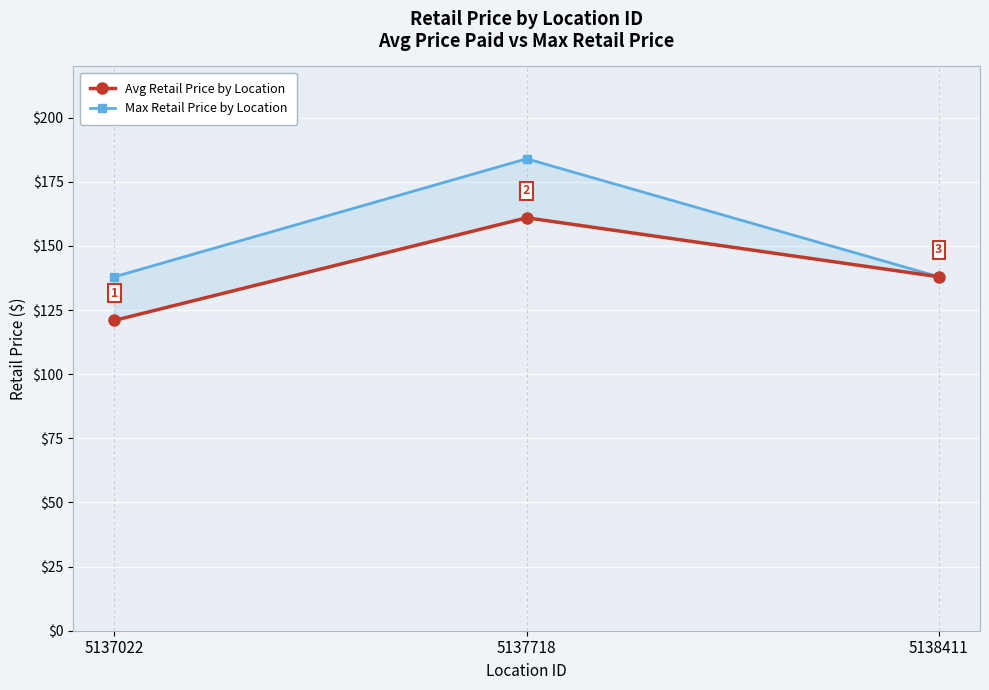

Reading left to right, extract all data points from this chart.

Avg Retail Price by Location: 121.0	161.0	138.0
Max Retail Price by Location: 138.0	184.0	138.0